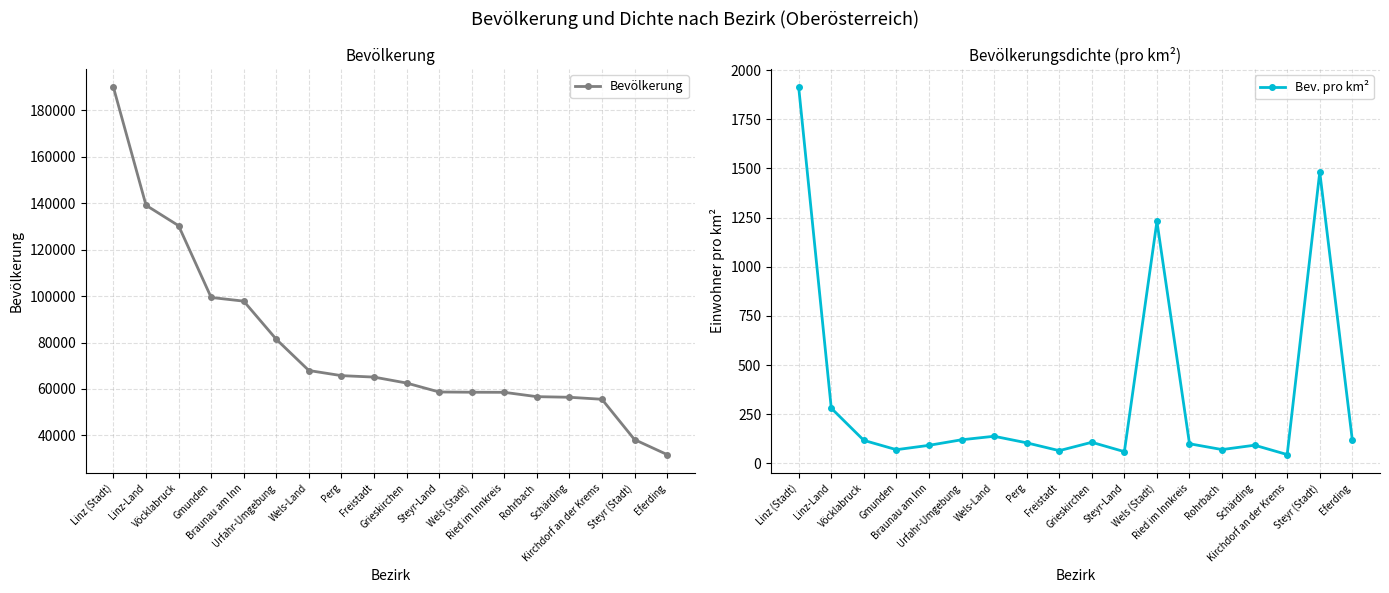

Which has a higher value, Braunau am Inn or Freistadt?

Braunau am Inn